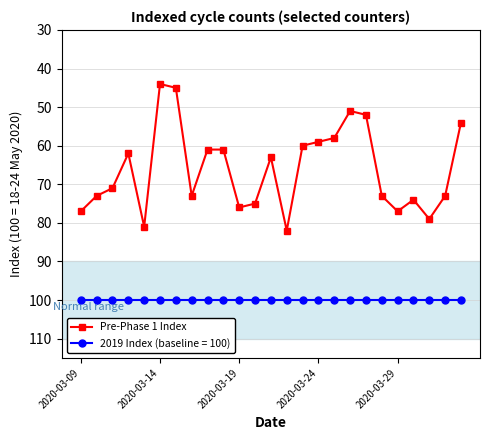

What is the value of the Pre-Phase 1 Index point at the 14th from the left?

82